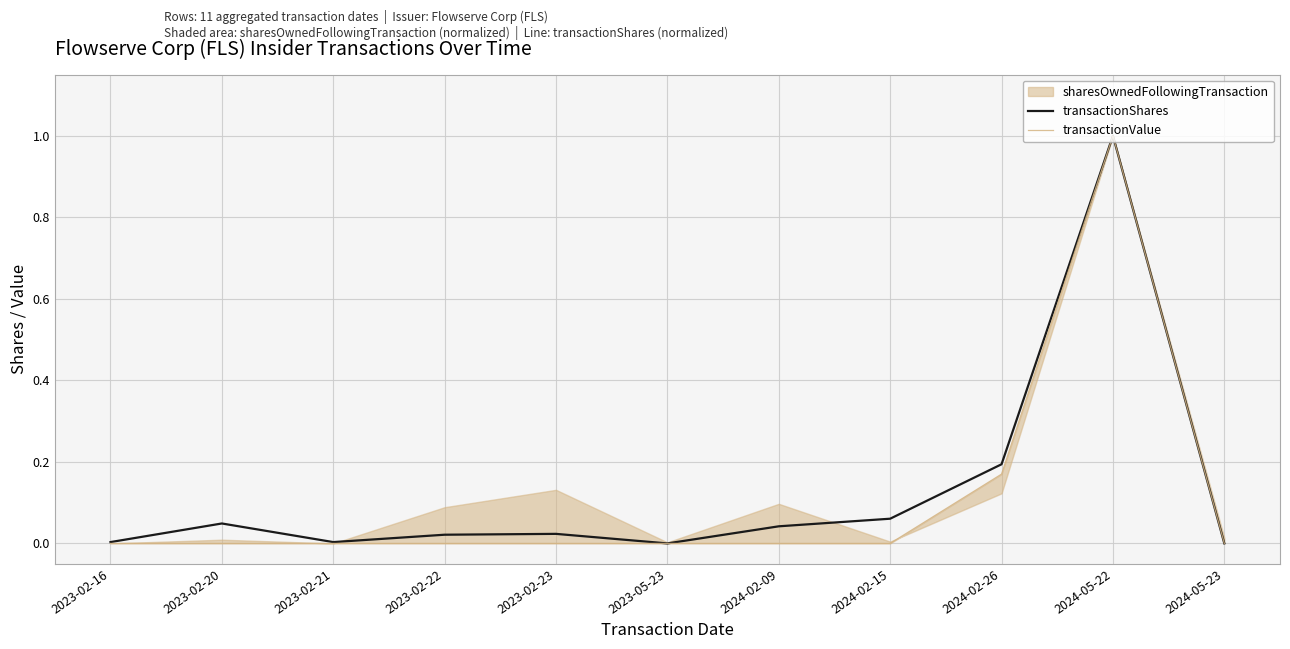

True or false: transactionShares and transactionValue intersect in this chart.

False